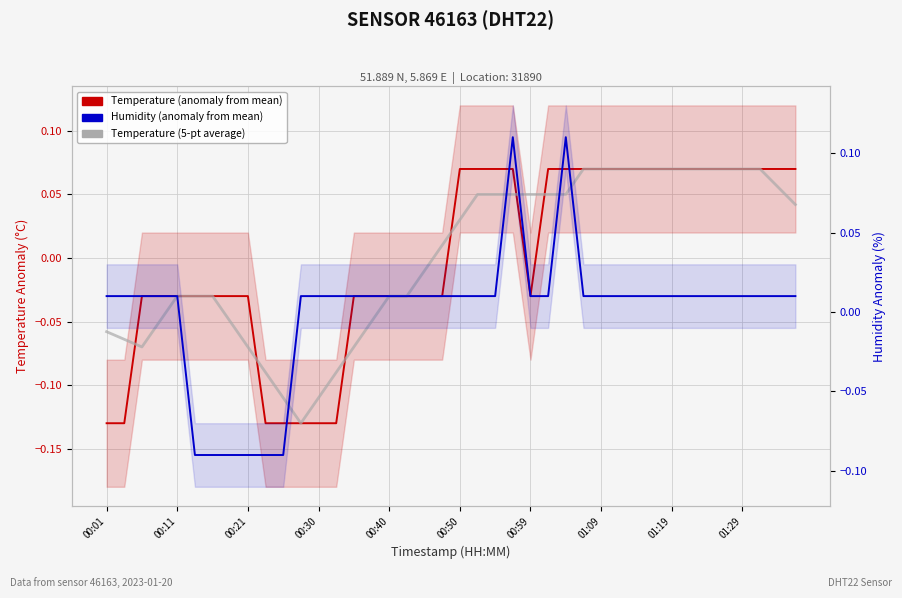

True or false: Humidity (anomaly from mean) has more than 1 interior local peaks.

True